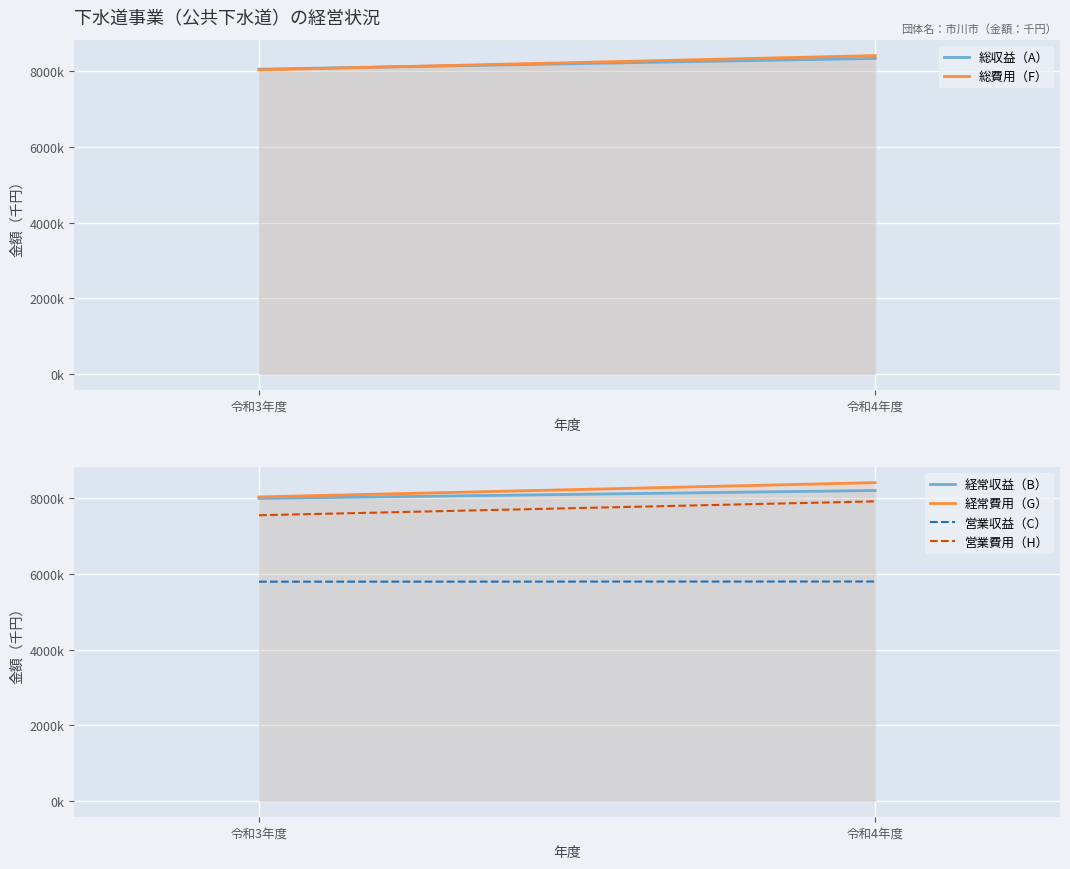

Which series has the largest total across all categories?

総費用（F）